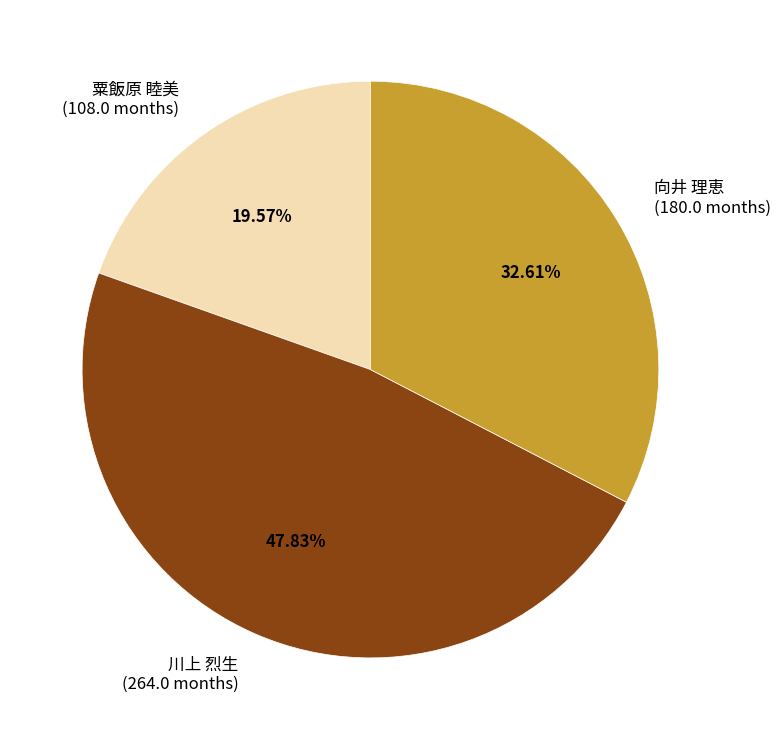

To the nearest percent, what is the average slice percentage?

33%